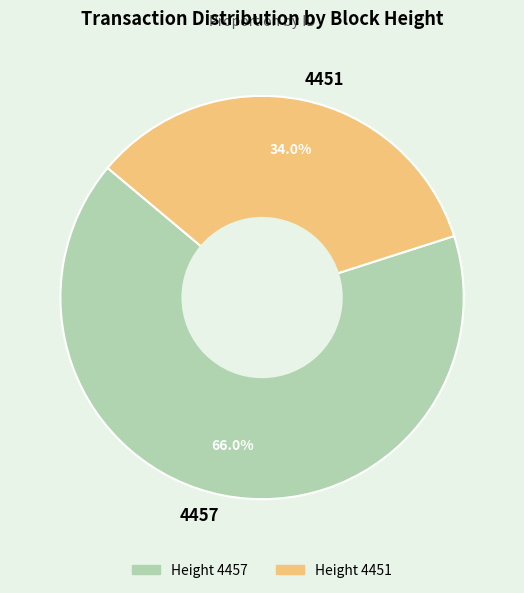

Combined, do 4457 and 4451 account for over 50%?

Yes